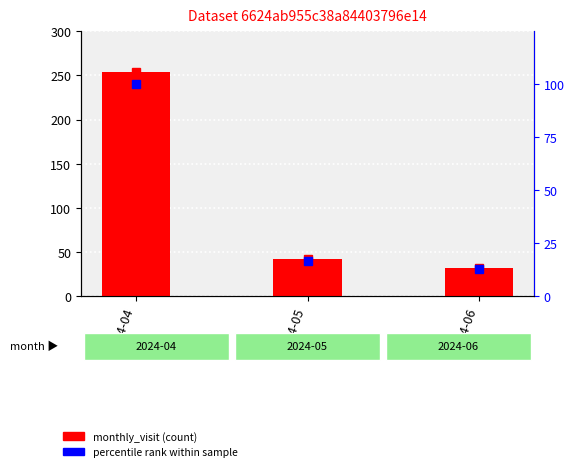

Is the value of percentile rank at 2024-06 greater than the value of monthly_visit at 2024-06?

No